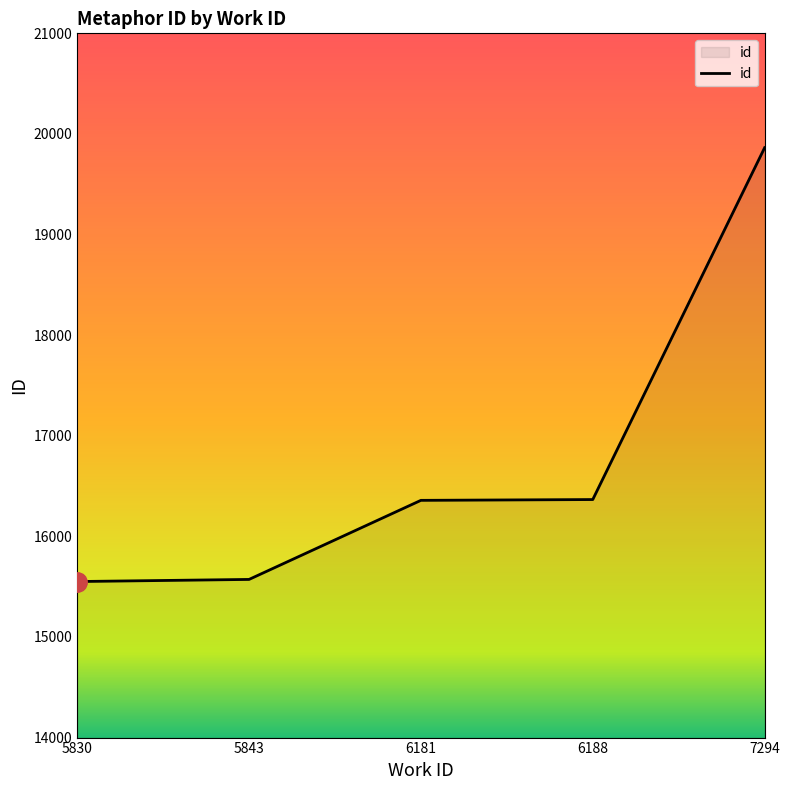

True or false: the data shows 16366 at 6188.

True